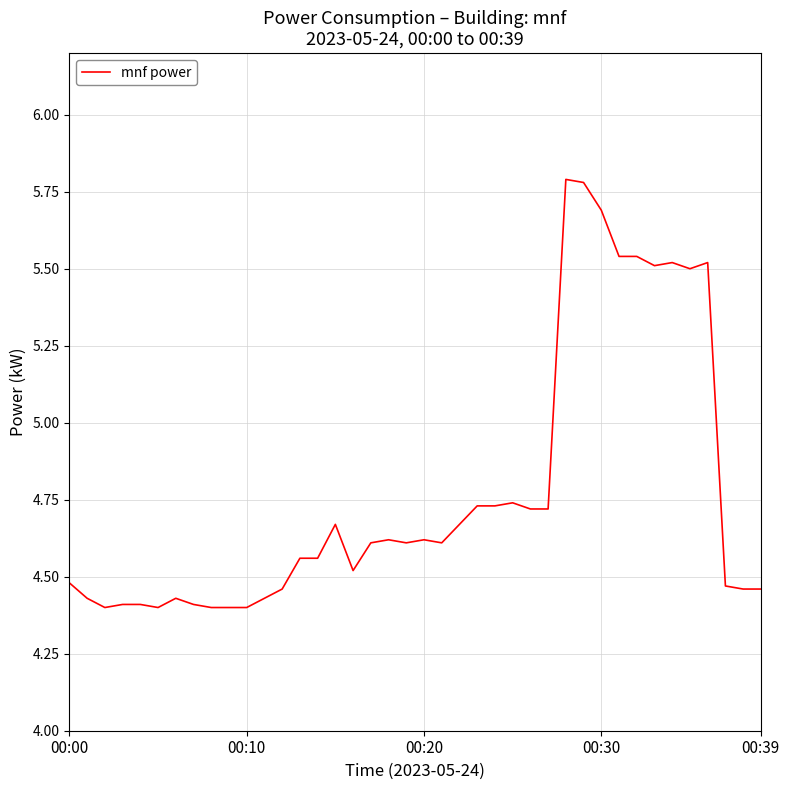

What is the maximum value shown in the chart?

5.8